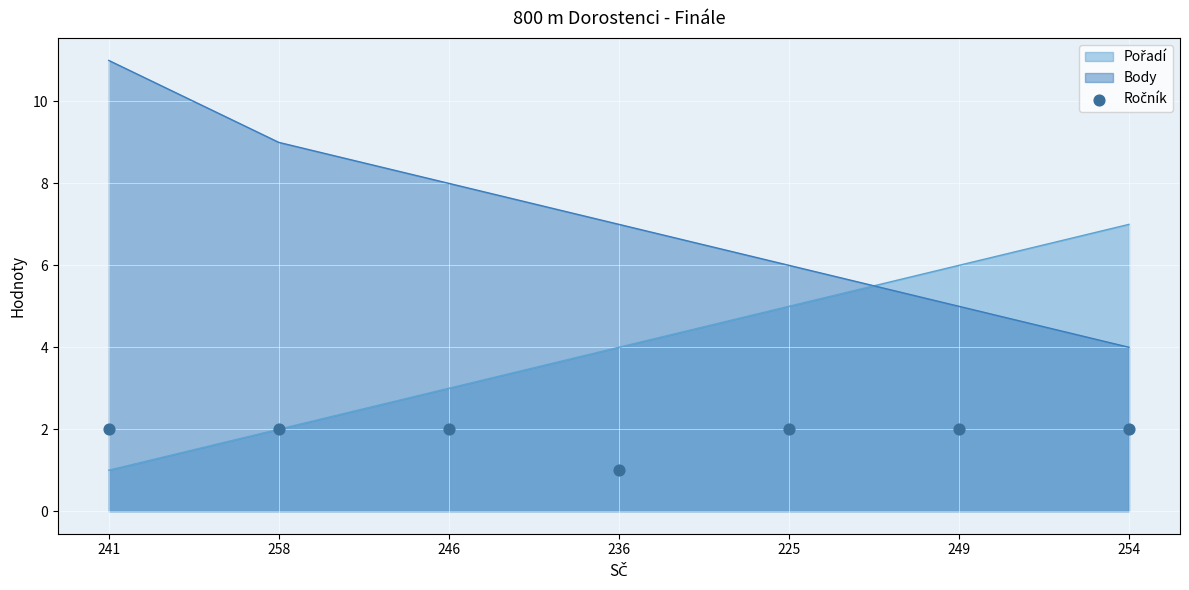

Read the Body value at 225.

6